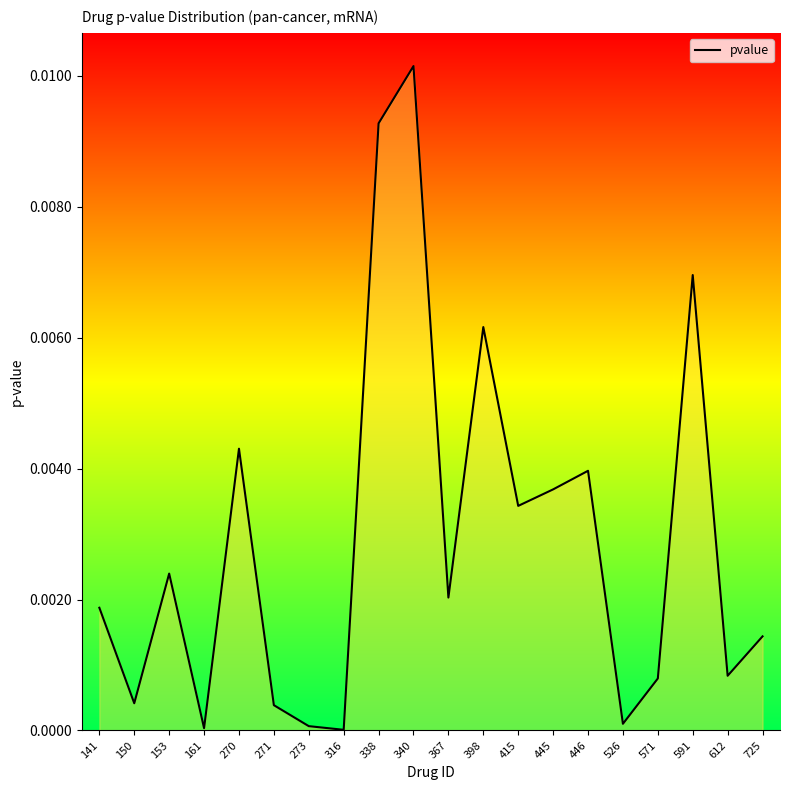

At which category does the data reach its first local peak?

153